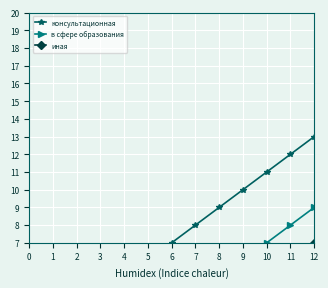

What is the maximum value for иная?

7